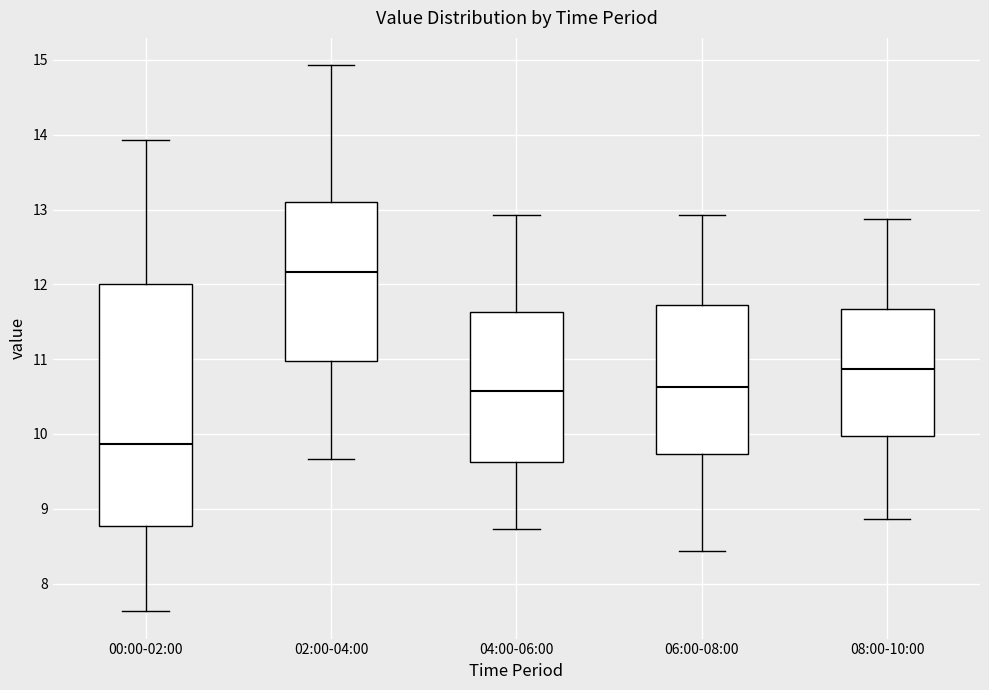

Which box's median line is the highest?

02:00-04:00